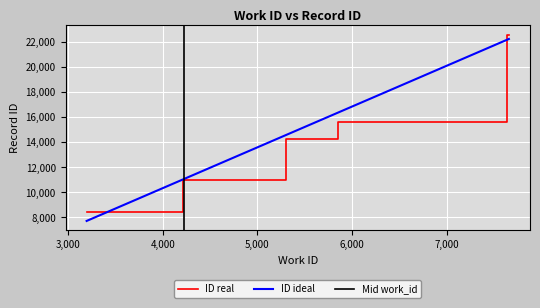

At which category does the chart reach its minimum across all series?

3197